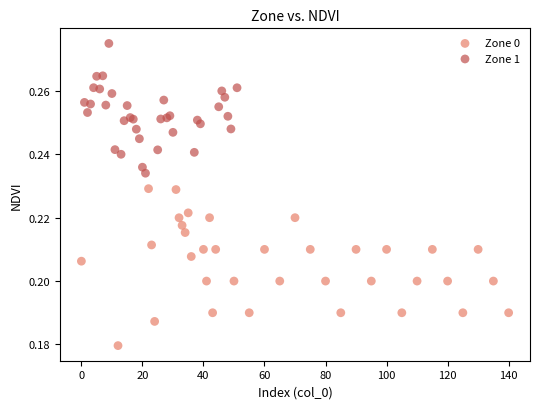

Which series has the widest spread of Y values?

Zone 0